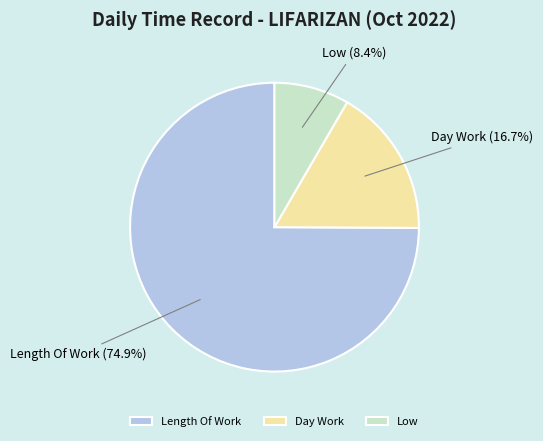

Does any single category account for the majority?

Yes